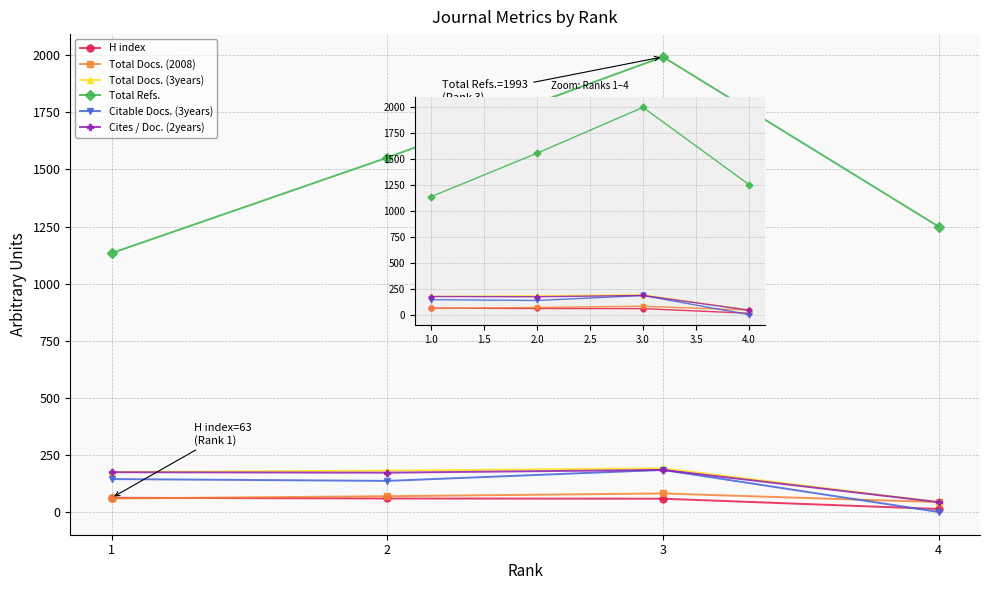

In Total Docs. (3years), how many points are higher than both neighbors (excluding endpoints)?

1